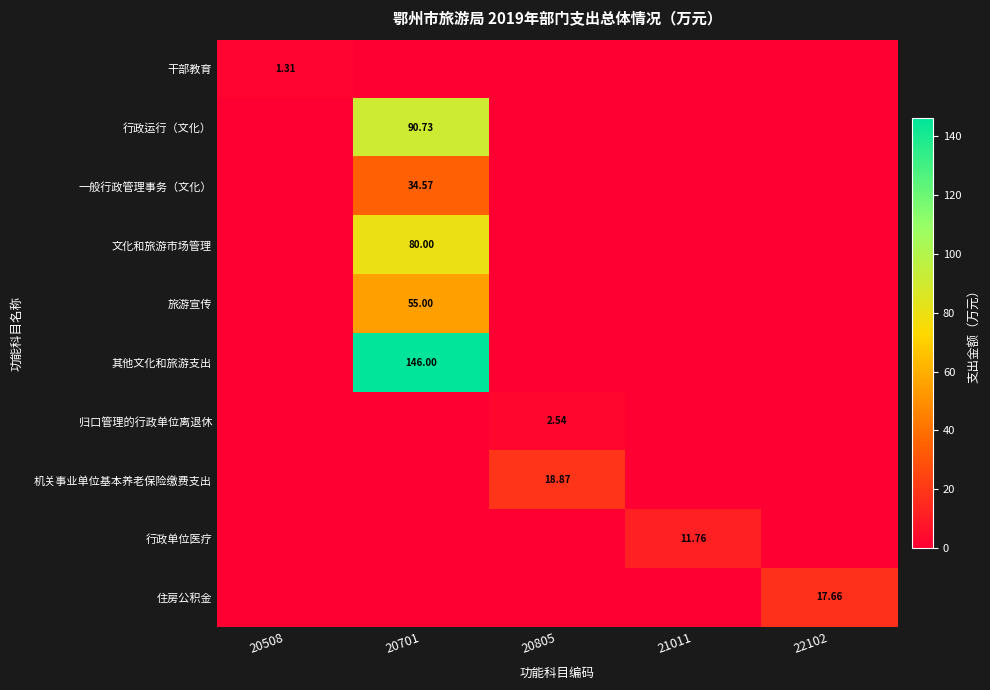

Rank the series by their maximum value, from lowest to highest.

干部教育, 归口管理的行政单位离退休, 行政单位医疗, 住房公积金, 机关事业单位基本养老保险缴费支出, 一般行政管理事务（文化）, 旅游宣传, 文化和旅游市场管理, 行政运行（文化）, 其他文化和旅游支出